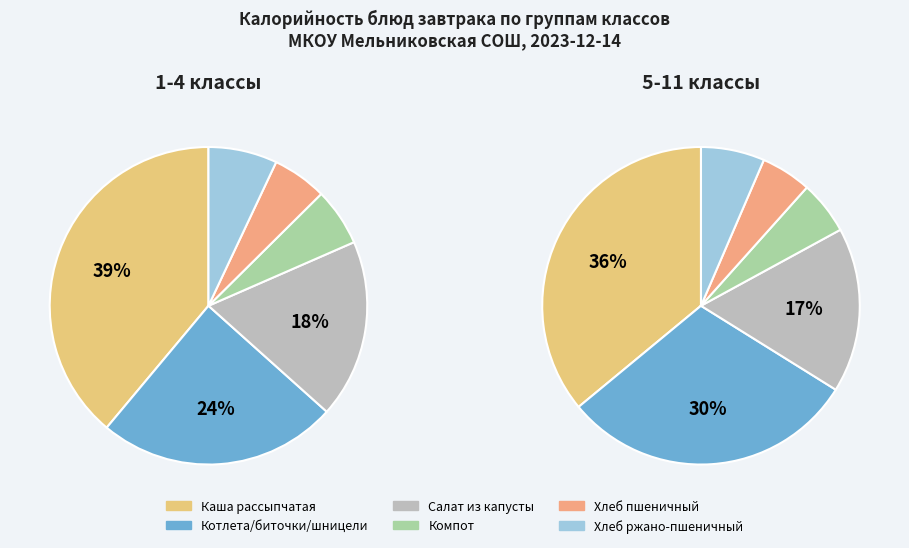

What percentage is NOT represented by Котлета/биточки/шницели?

75.6%